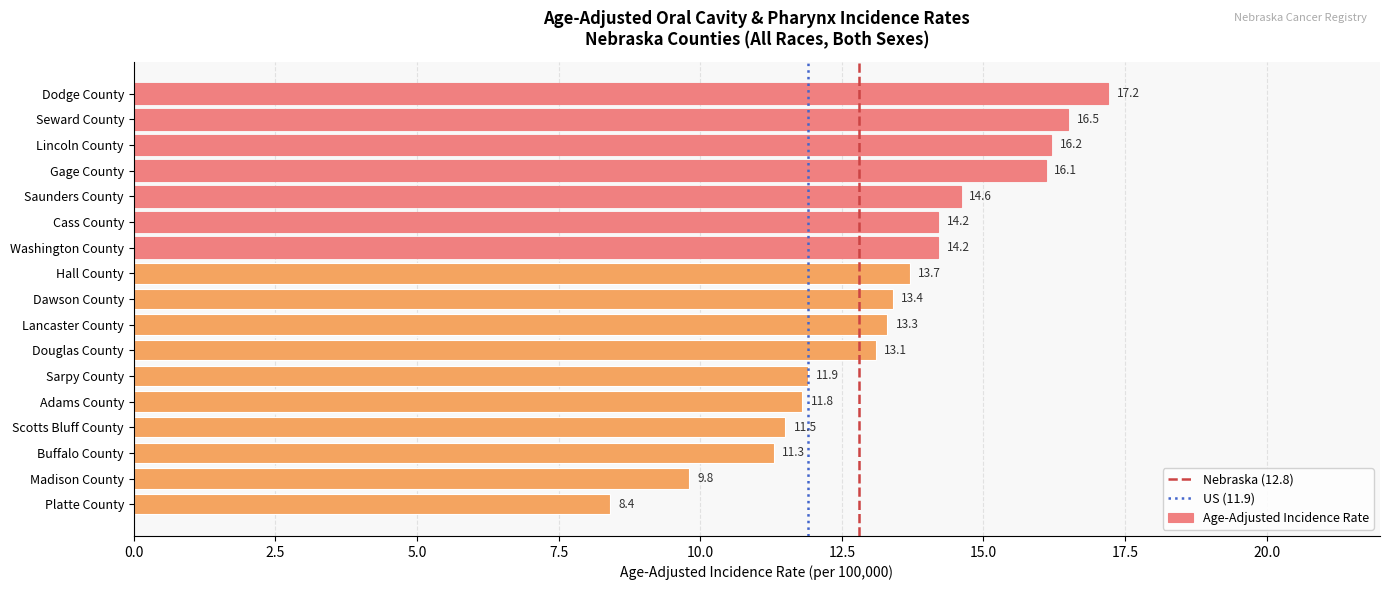

Reading top to bottom, list all the values displayed in this chart.

Dodge County=17.2	Seward County=16.5	Lincoln County=16.2	Gage County=16.1	Saunders County=14.6	Cass County=14.2	Washington County=14.2	Hall County=13.7	Dawson County=13.4	Lancaster County=13.3	Douglas County=13.1	Sarpy County=11.9	Adams County=11.8	Scotts Bluff County=11.5	Buffalo County=11.3	Madison County=9.8	Platte County=8.4